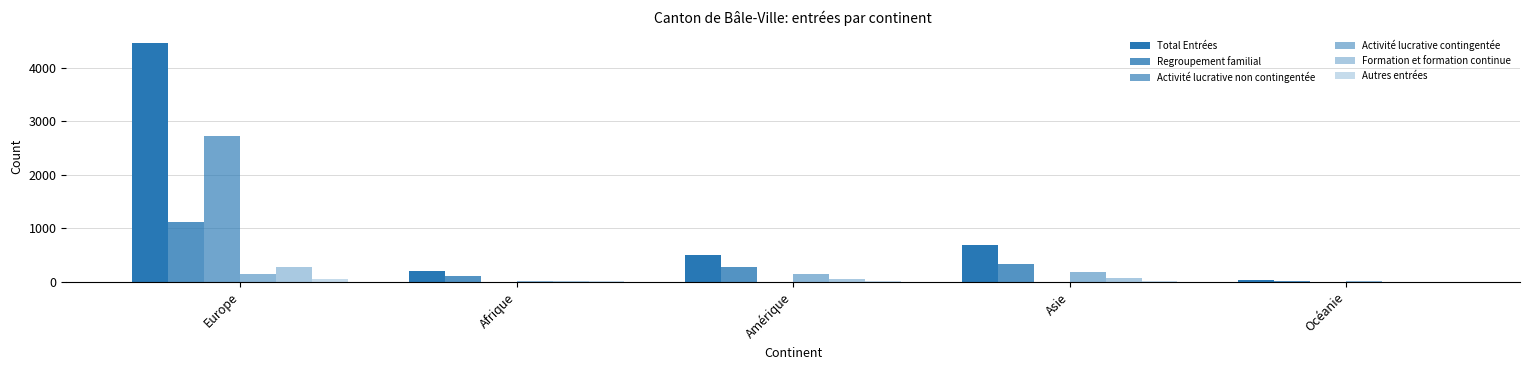

Where does the Formation et formation continue series first go above 61?

Europe